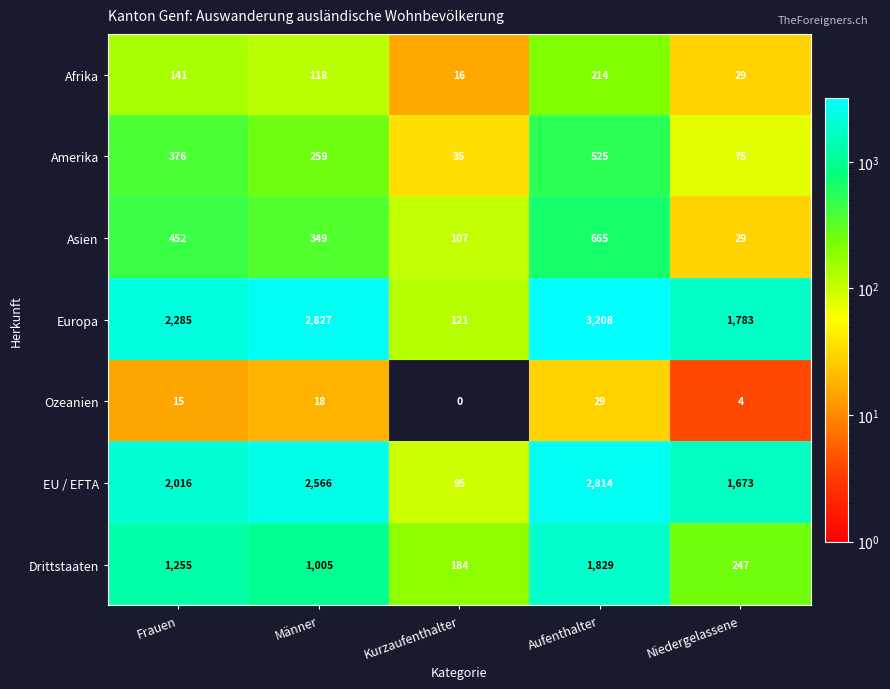

Which category has the highest value in the Drittstaaten series?

Aufenthalter